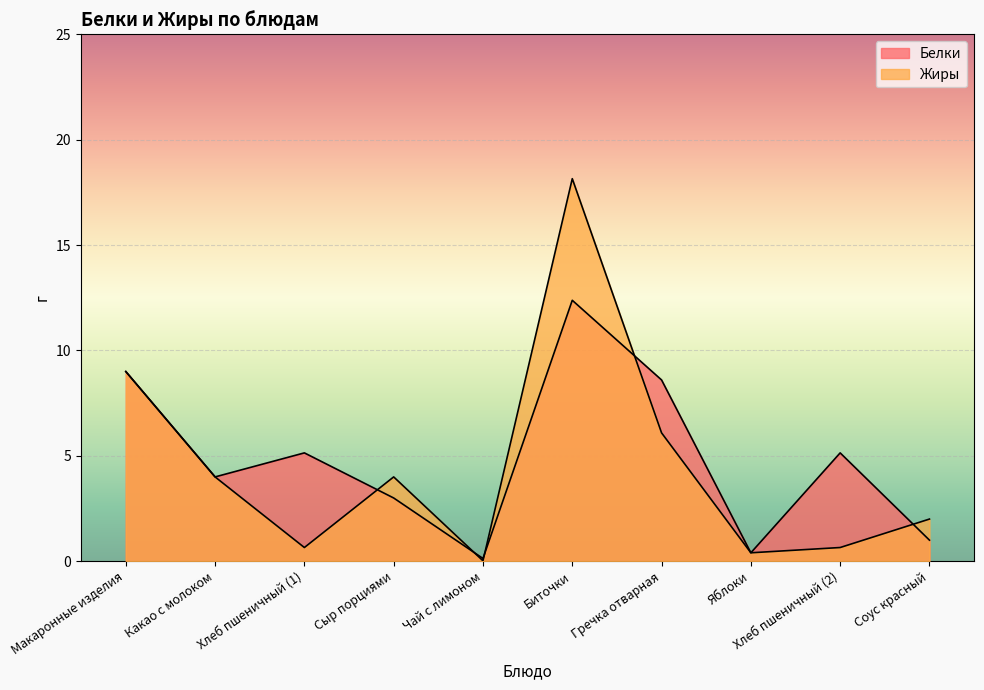

What is the total value across all series at Какао с молоком?

8.0